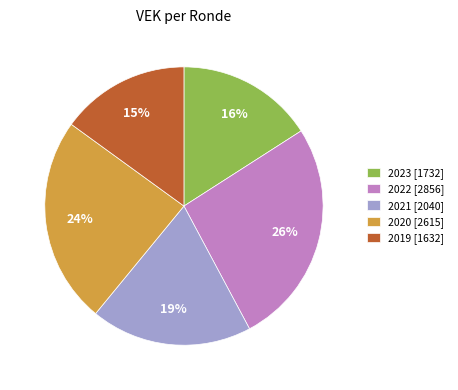

To the nearest percent, what portion does 2023 [1732] represent?

16%